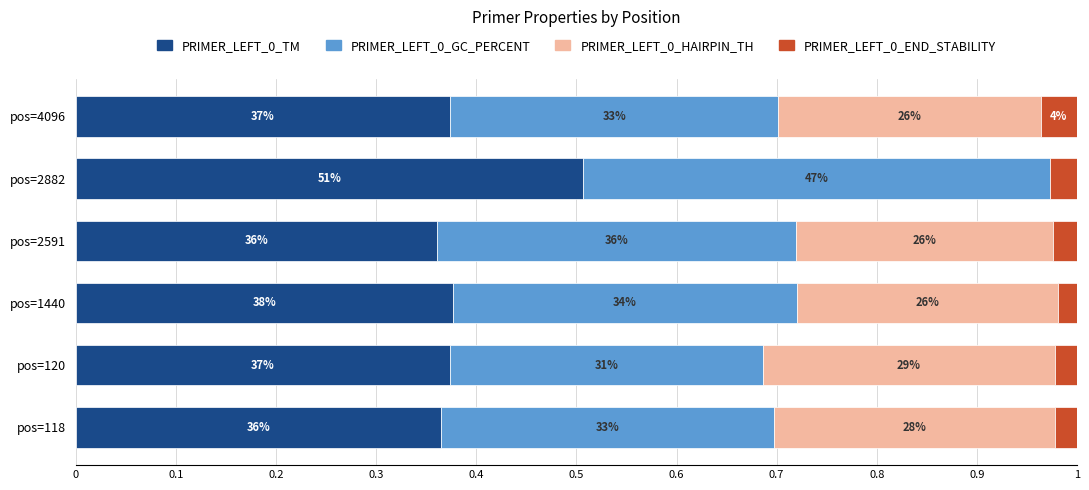

Does the chart contain any negative values?

No